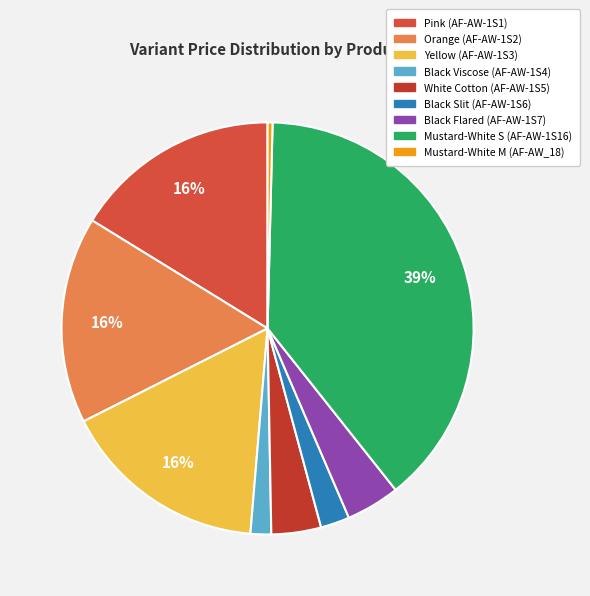

How many segments does this pie chart have?

9